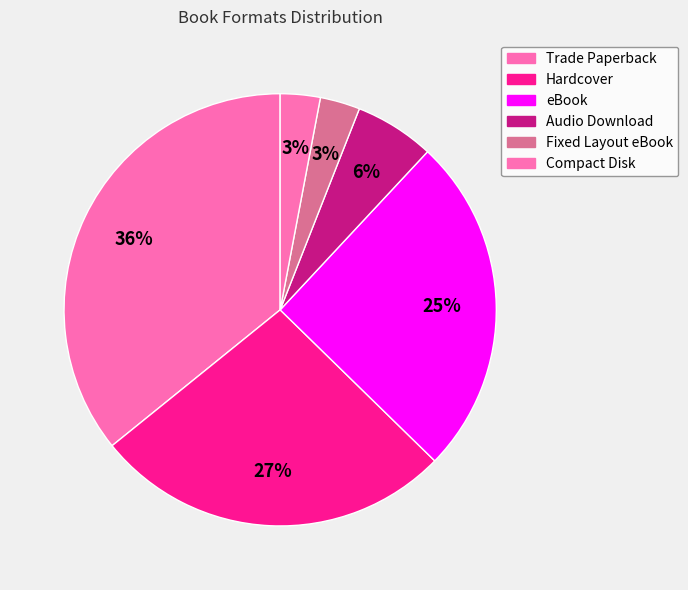

Is Fixed Layout eBook the majority of the pie?

No